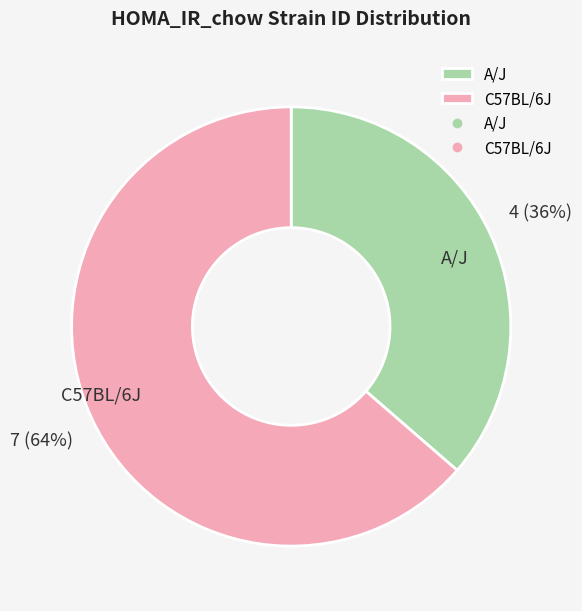

To the nearest percent, what portion does C57BL/6J represent?

64%